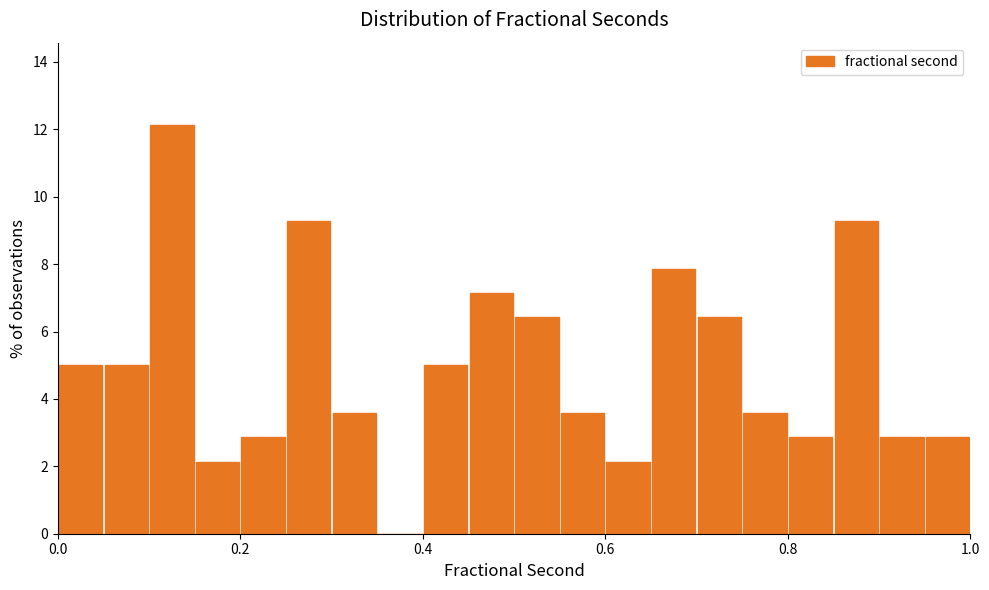

Read against the x-axis, roughly where is the centre of the tallest bar?

0.12